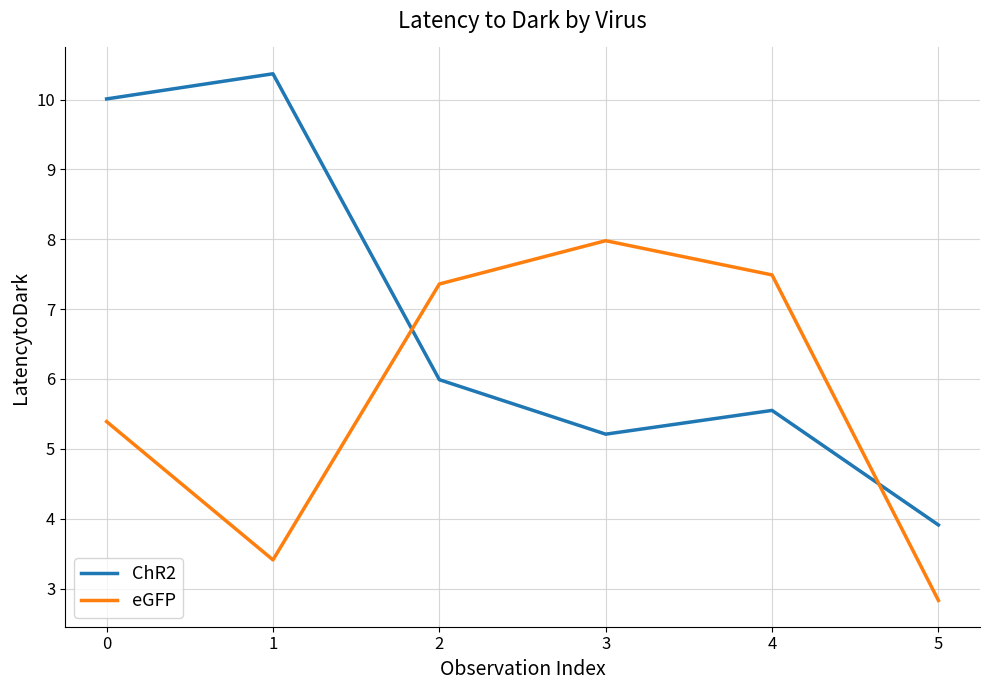

In eGFP, how many points are higher than both neighbors (excluding endpoints)?

1